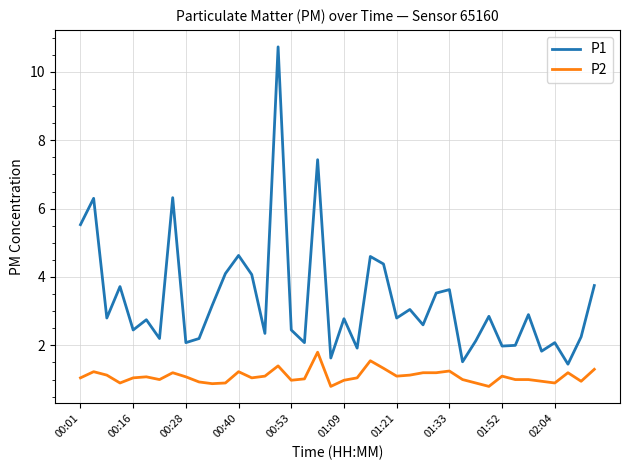

True or false: P2 and P1 intersect in this chart.

False